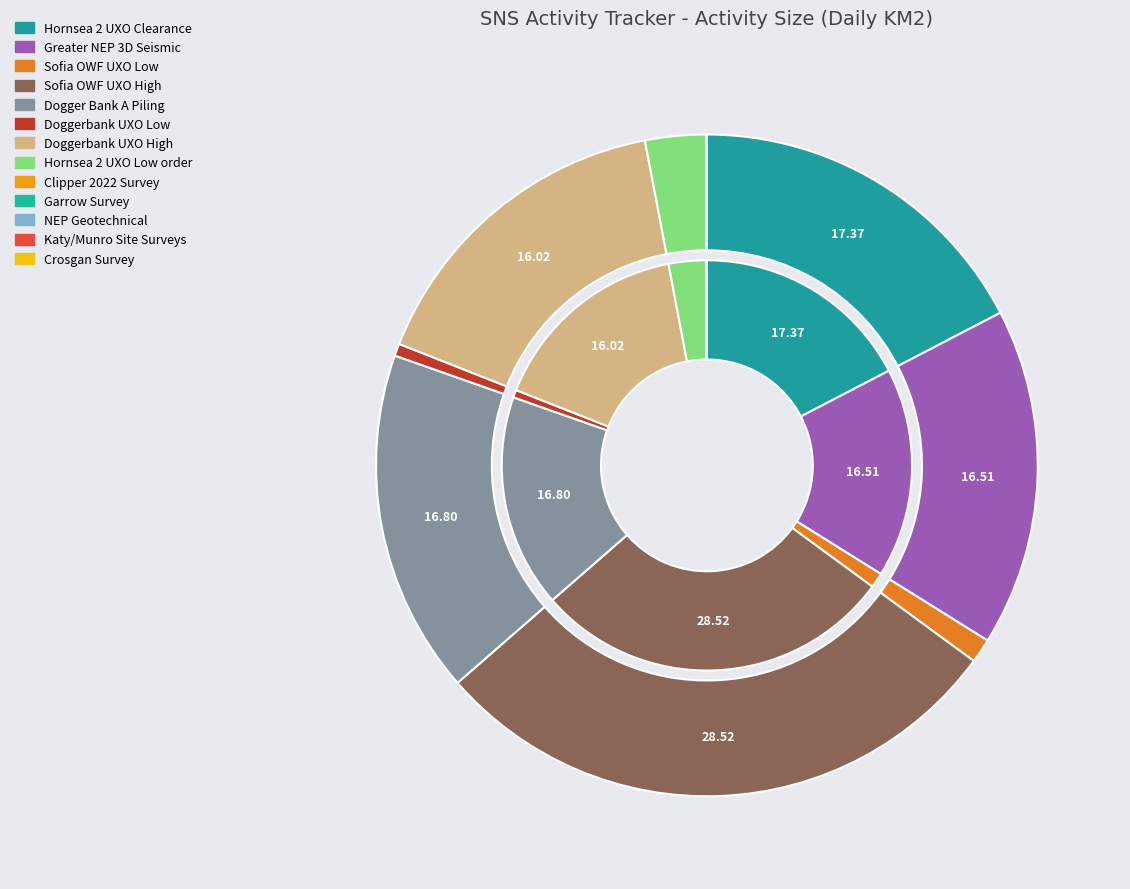

Does any single category account for the majority?

No